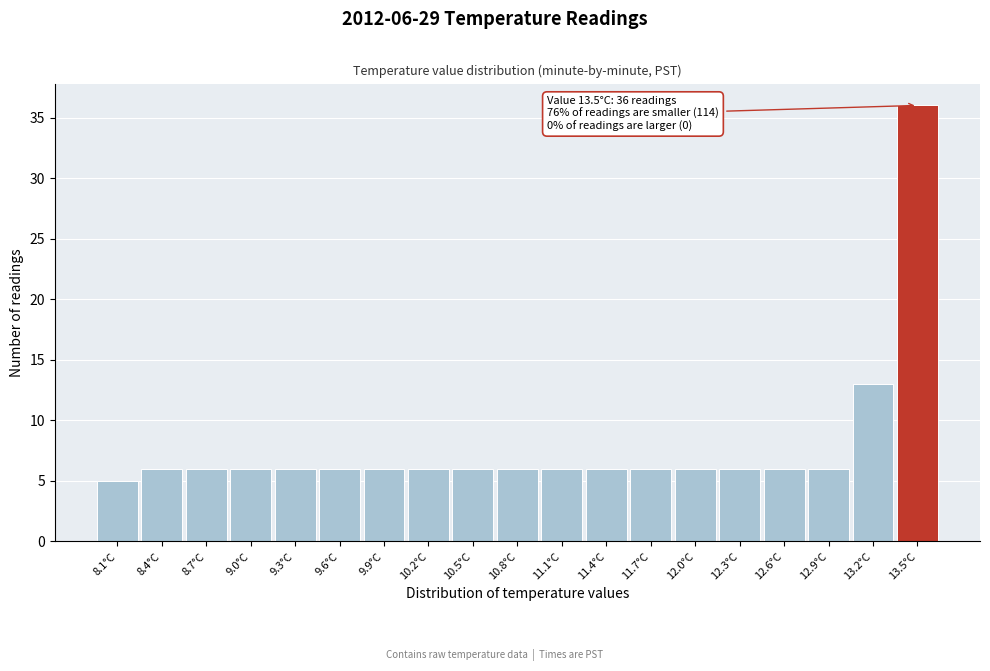

Over which range of the x-axis is the bar tallest?

13.35 to 13.65